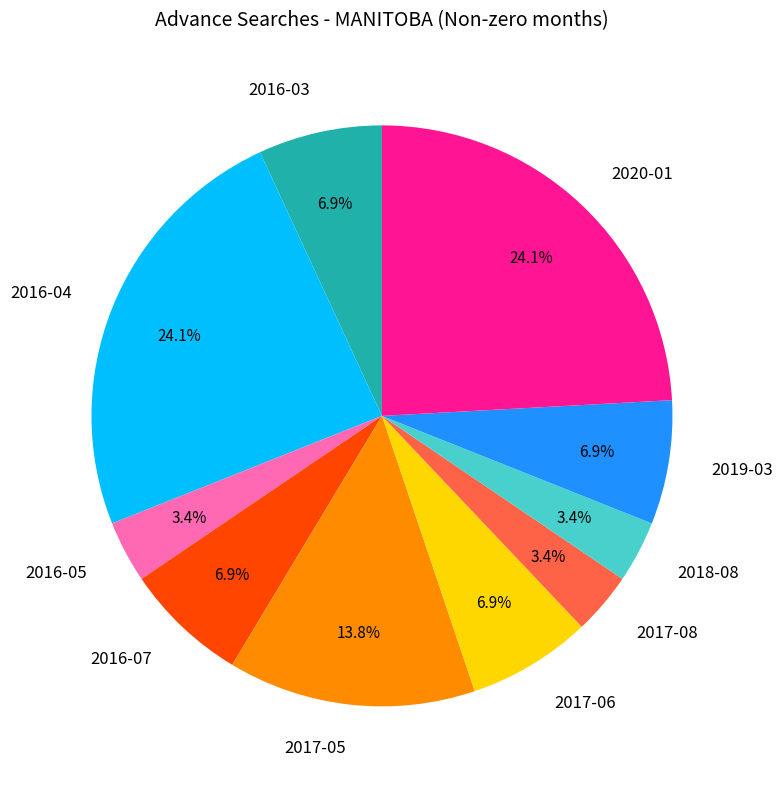

Count the number of slices in the pie.

10